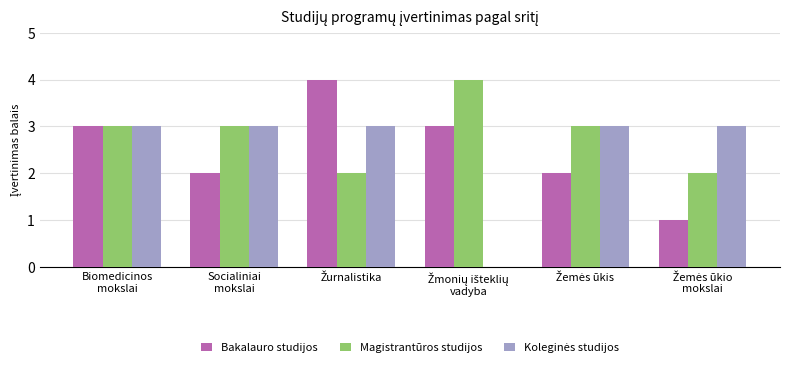

Which series has the largest total across all categories?

Magistrantūros studijos